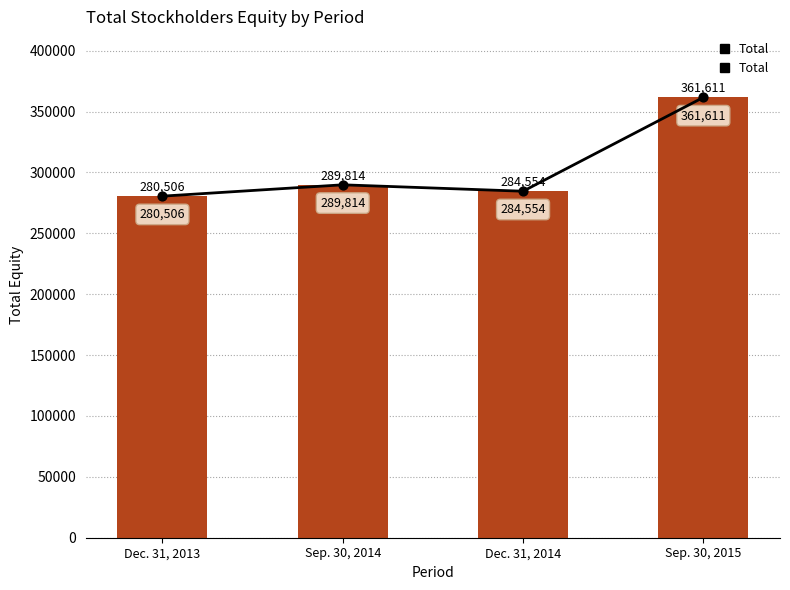

What is the ratio of the value at Dec. 31, 2014 to the value at Sep. 30, 2015?

0.8